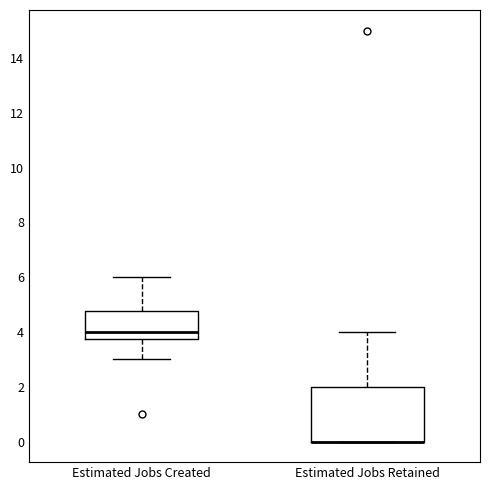

Where is the upper edge of the box for Estimated Jobs Retained on the y-axis? The values are not printed on the chart, so give them approximately, as read against the axis.

2.0